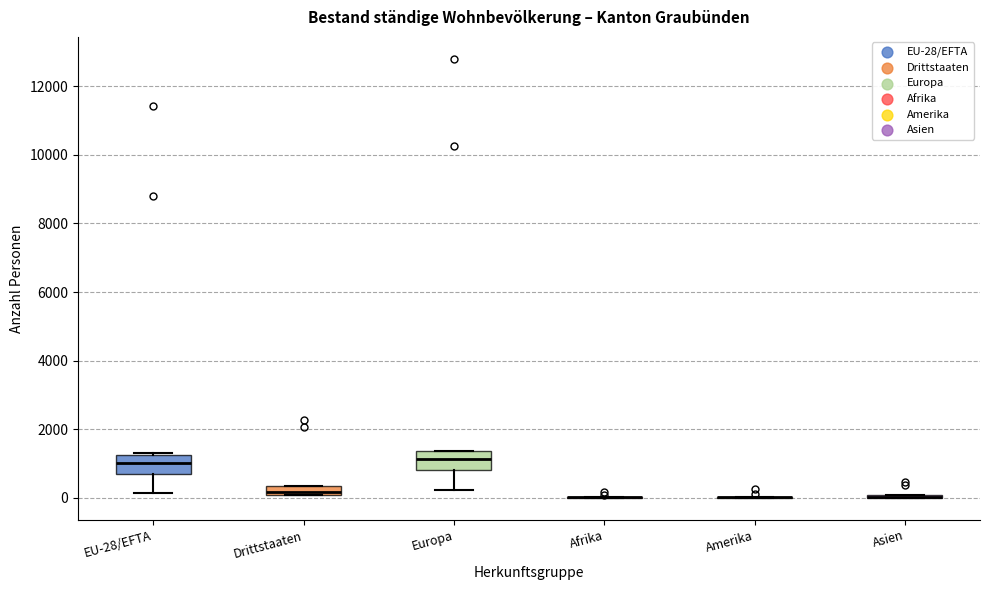

Where is the upper edge of the box for Drittstaaten on the y-axis? The values are not printed on the chart, so give them approximately, as read against the axis.

400